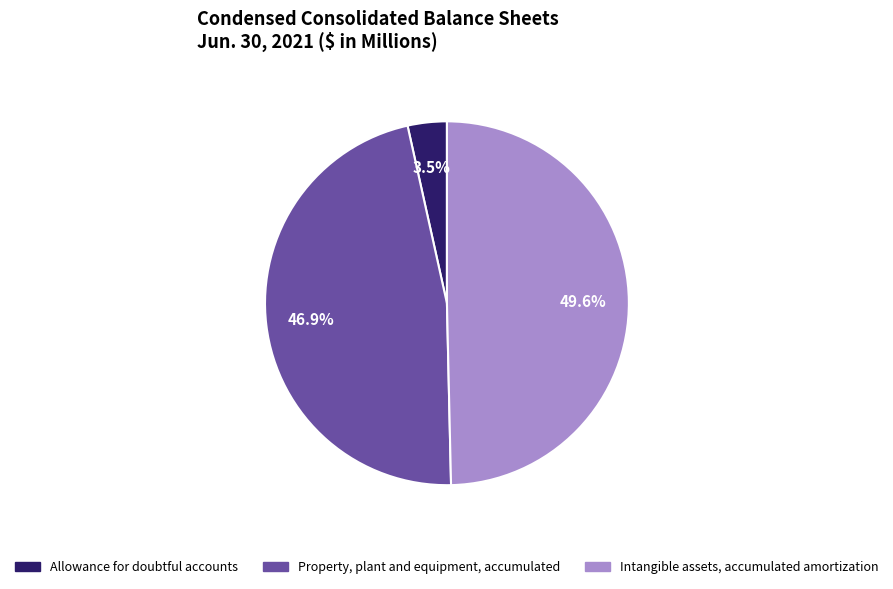

Is it true that Property, plant and equipment, accumulated is 57% of the pie?

False